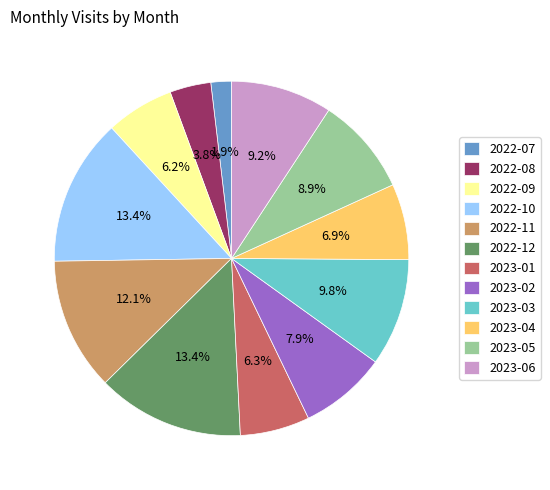

Which has a higher value, 2023-06 or 2022-08?

2023-06